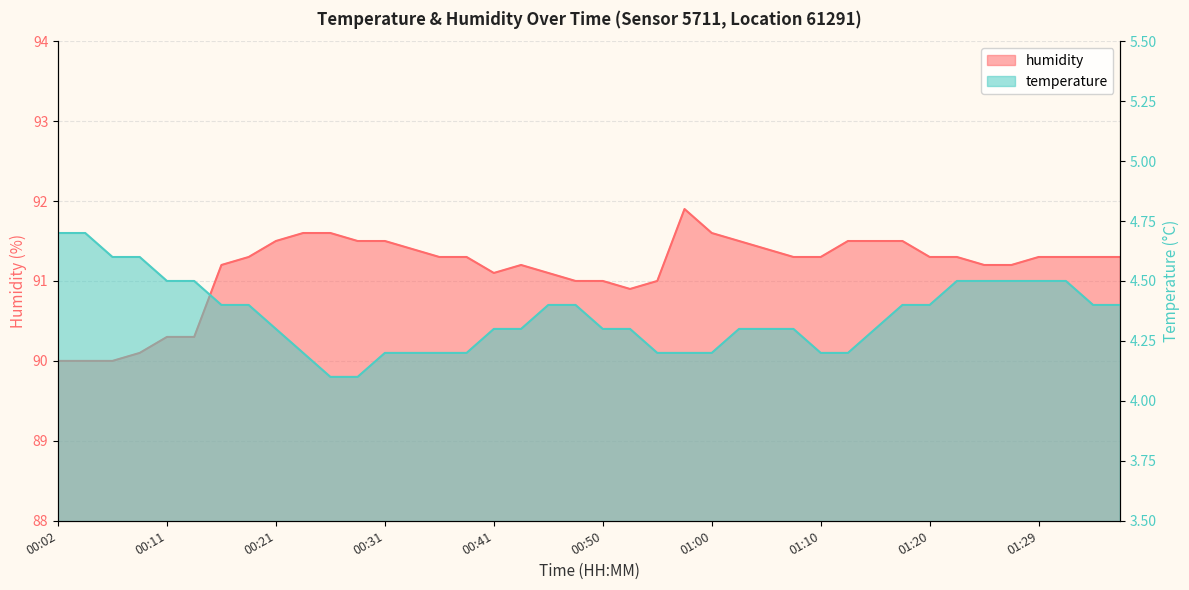

What is the total value across all series at 00:41?

95.4